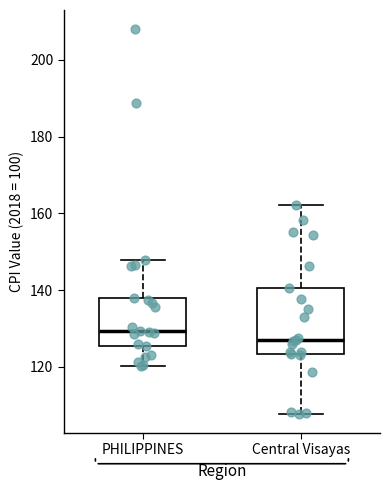

Comparing the boxes themselves (not the whiskers), which one is the tallest?

Central Visayas